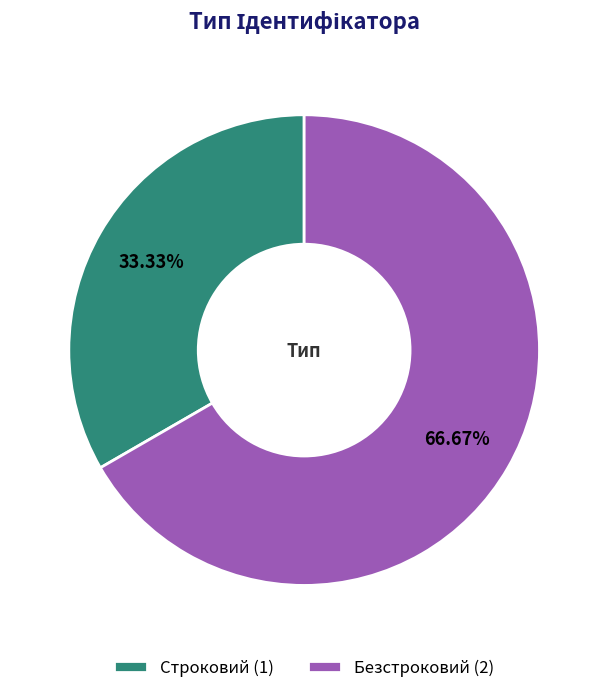

Rank the categories by value from lowest to highest.

Строковий, Безстроковий